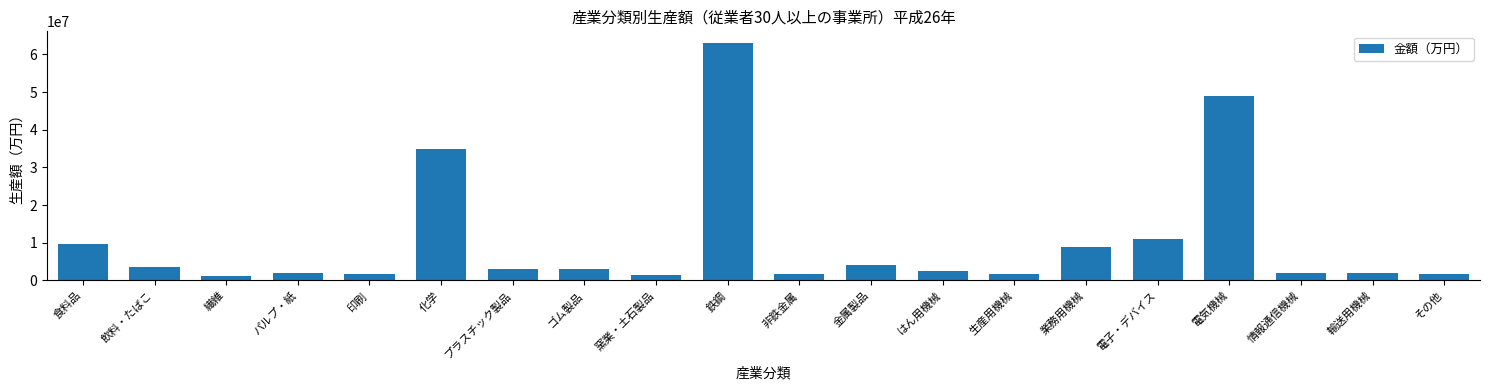

What is the maximum value shown in the chart?

62994815